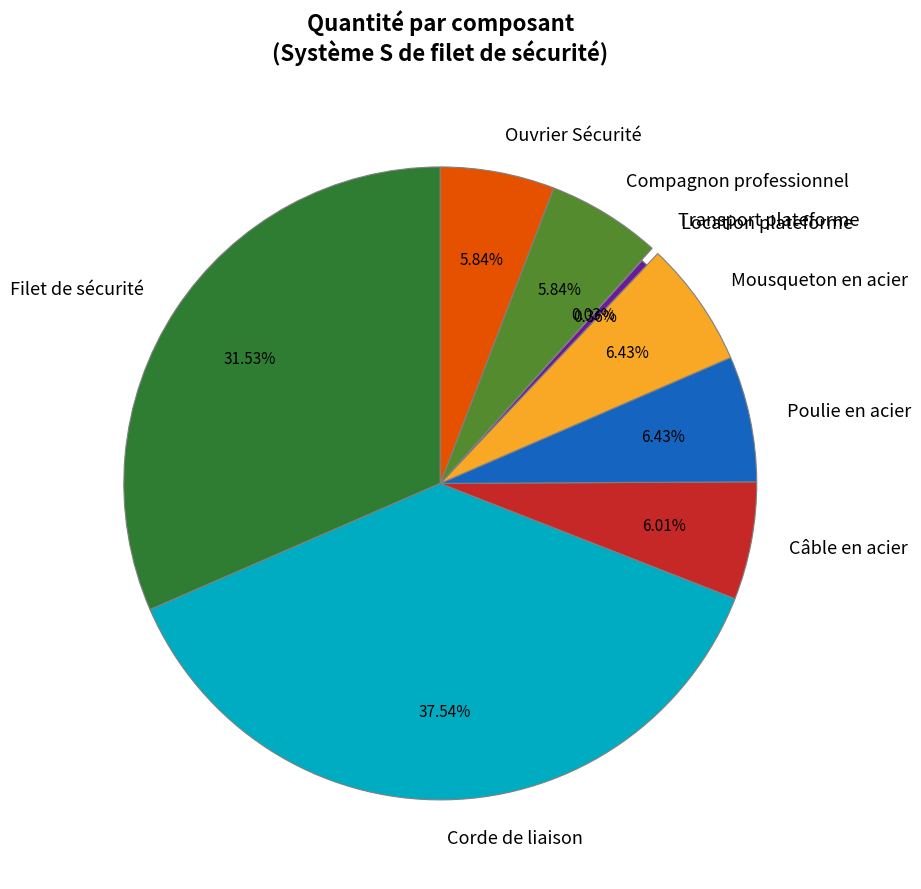

What percentage do Mousqueton en acier and Transport plateforme together represent?

6.5%